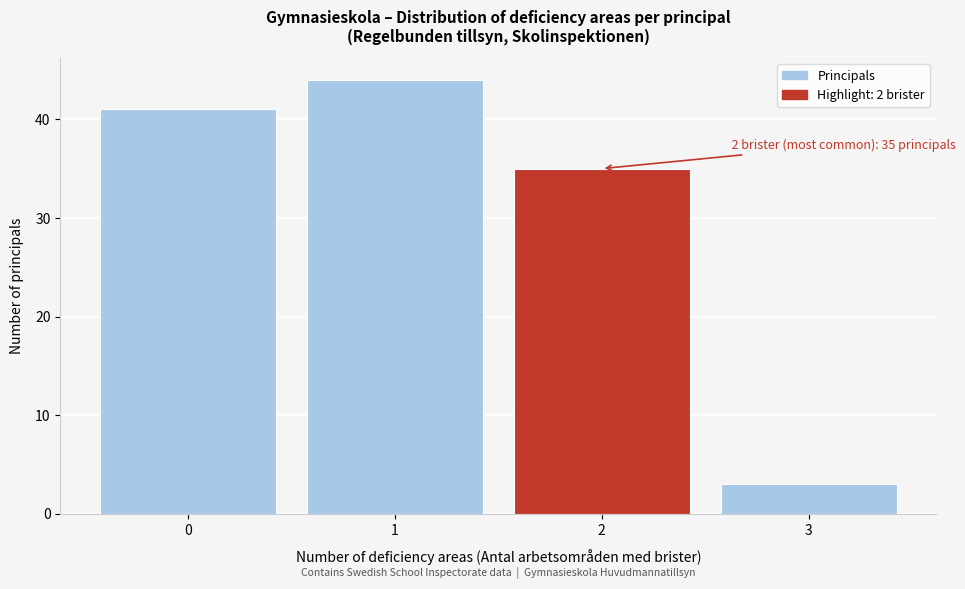

Reading right to left, transcribe all the data shown in this chart.

3	35	44	41